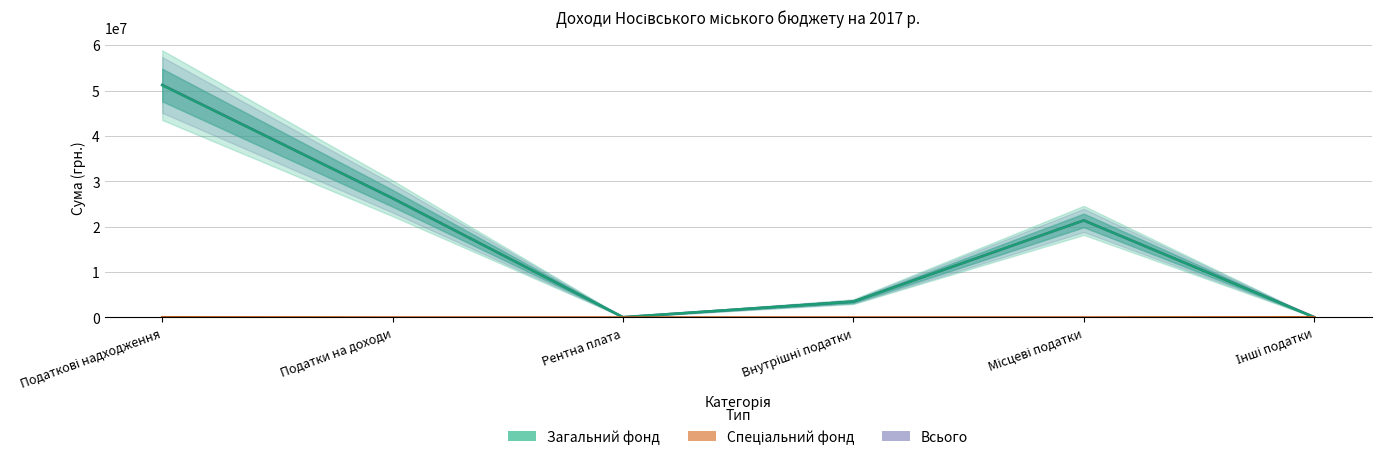

True or false: Всього has more than 1 interior local peaks.

False